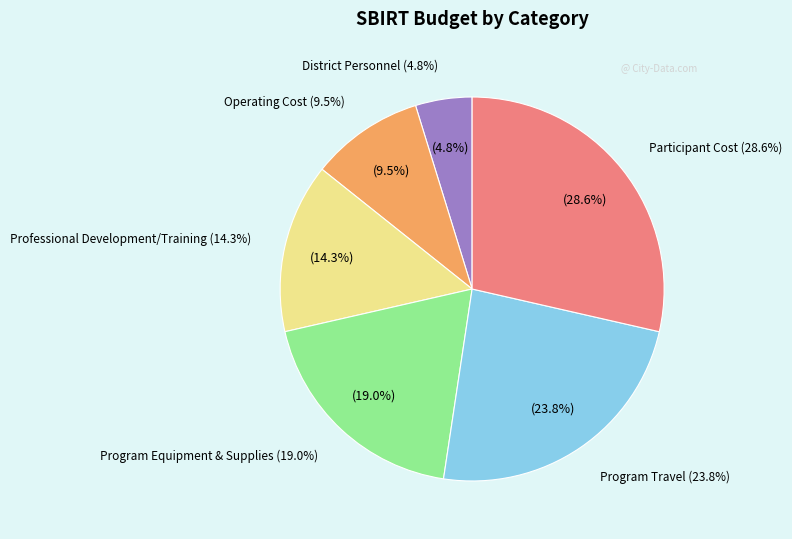

To the nearest percent, what portion does Professional Development/Training represent?

14%